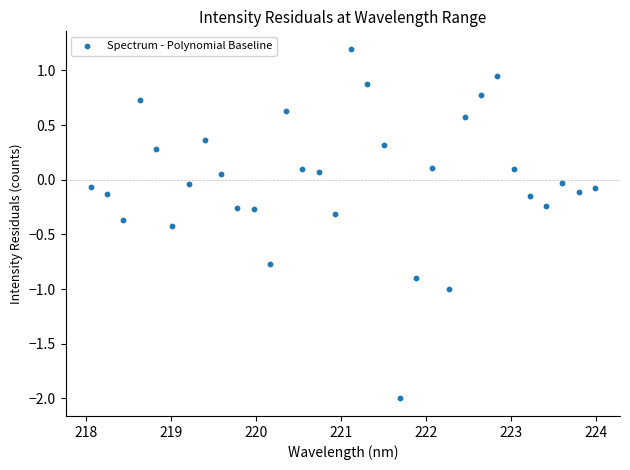

What is the range of Y values (max minus min)?

3.2